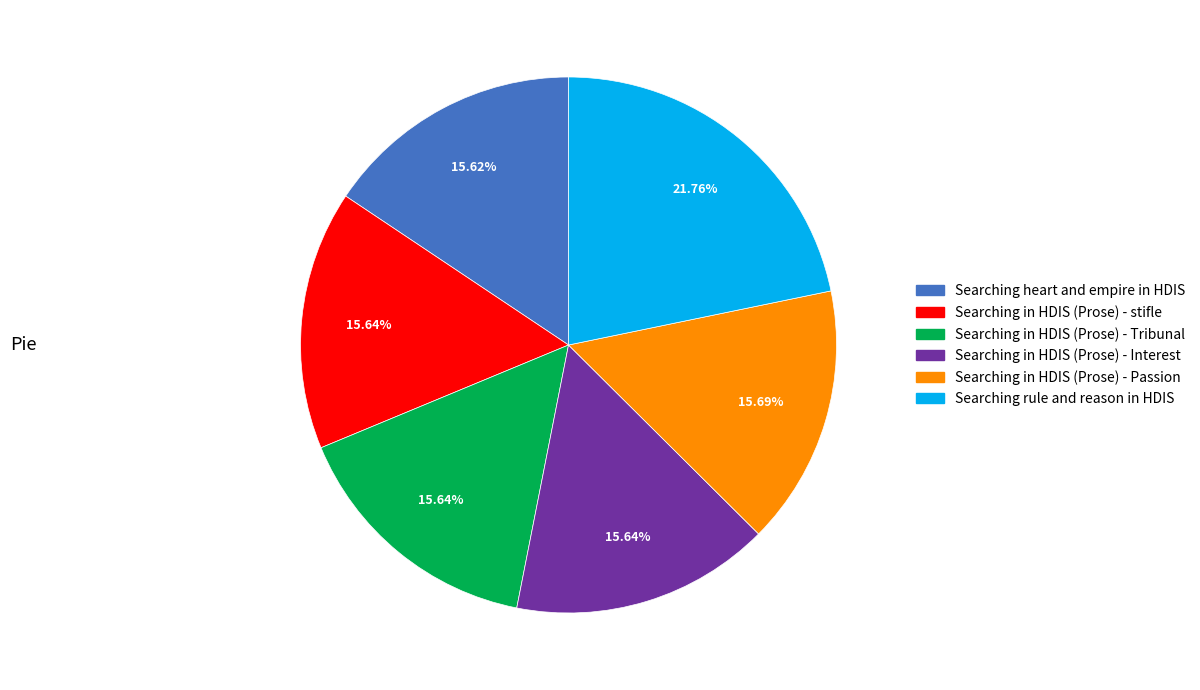

Combined, do Searching heart and empire in HDIS and Searching in HDIS (Prose) - stifle account for over 50%?

No